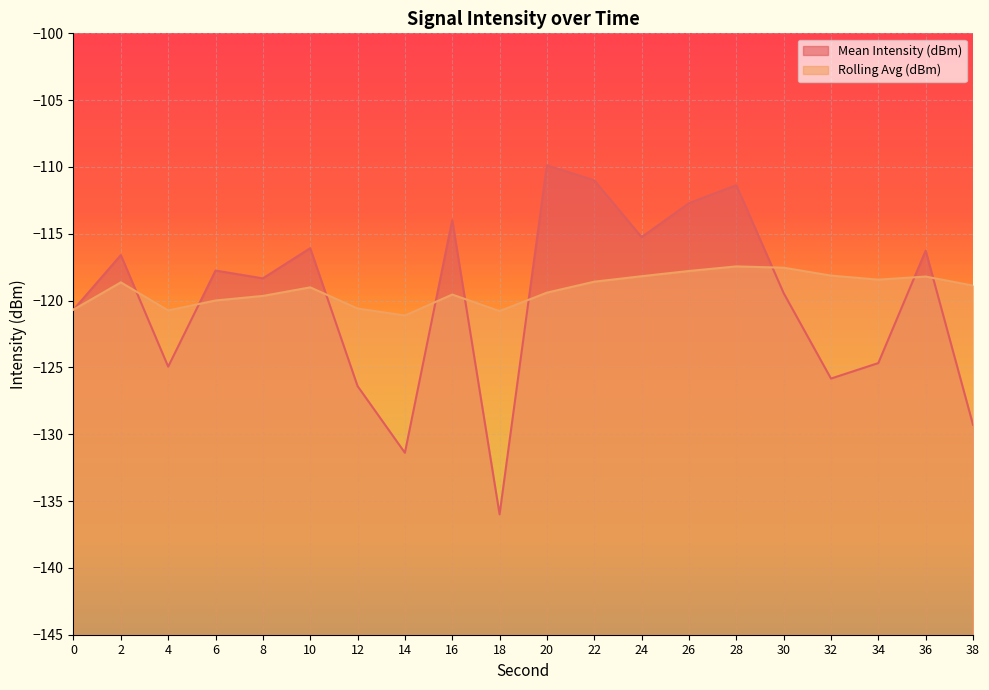

True or false: Mean Intensity (dBm) has a value of -109.9 at 20.

True